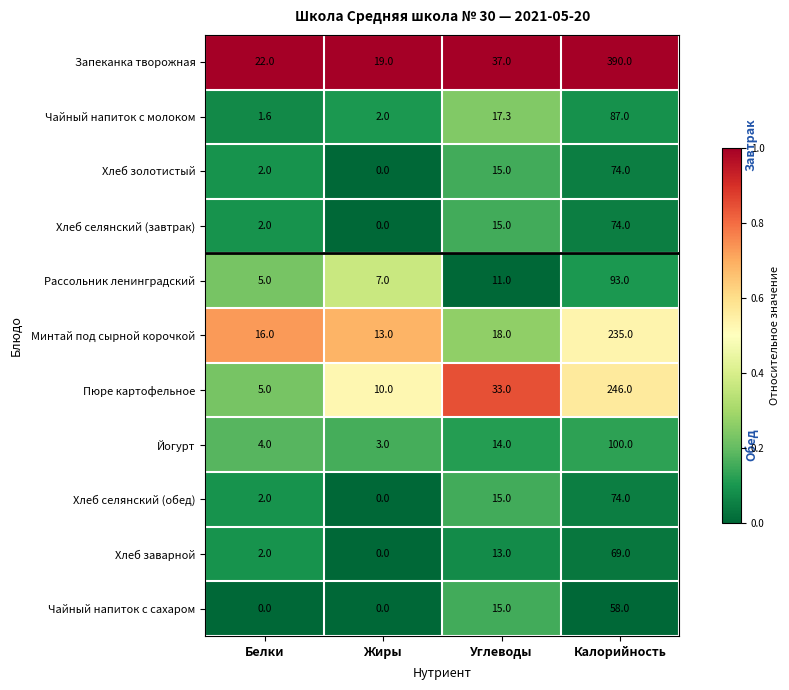

What is the spread (max minus min) of values at Калорийность?

332.0